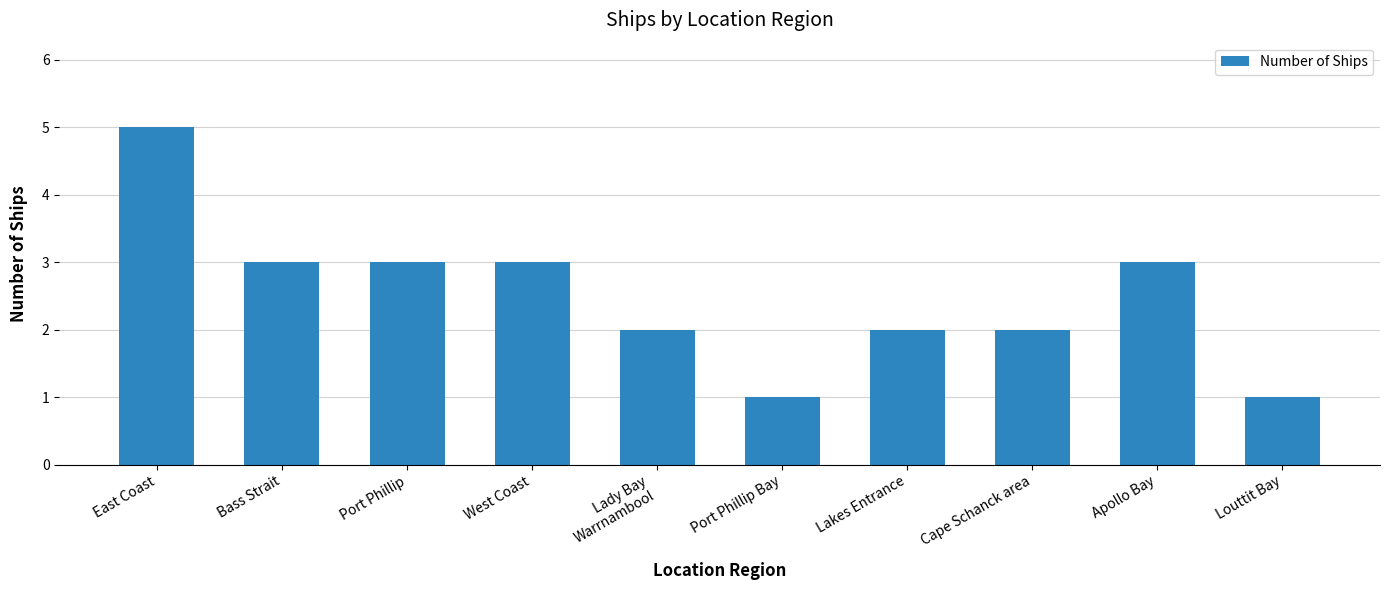

Reading left to right, list all the values displayed in this chart.

East Coast=5	Bass Strait=3	Port Phillip=3	West Coast=3	Lady Bay
Warrnambool=2	Port Phillip Bay=1	Lakes Entrance=2	Cape Schanck area=2	Apollo Bay=3	Louttit Bay=1